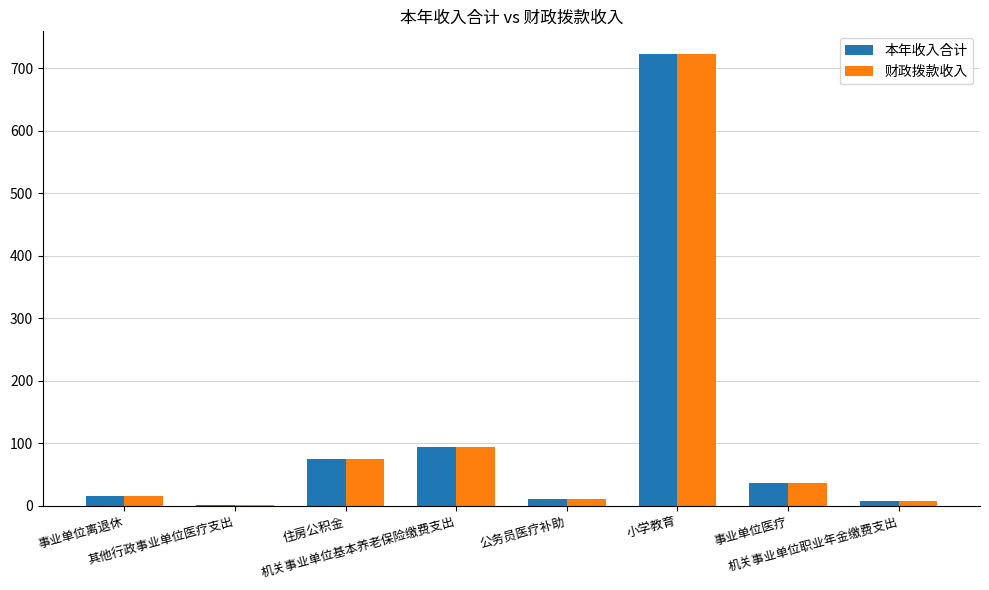

Reading left to right, list all the values displayed in this chart.

本年收入合计: 事业单位离退休=15.6	其他行政事业单位医疗支出=0.8	住房公积金=74.3	机关事业单位基本养老保险缴费支出=94.4	公务员医疗补助=10.5	小学教育=723.3	事业单位医疗=37.4	机关事业单位职业年金缴费支出=7.2
财政拨款收入: 事业单位离退休=15.6	其他行政事业单位医疗支出=0.8	住房公积金=74.3	机关事业单位基本养老保险缴费支出=94.4	公务员医疗补助=10.5	小学教育=723.3	事业单位医疗=37.4	机关事业单位职业年金缴费支出=7.2